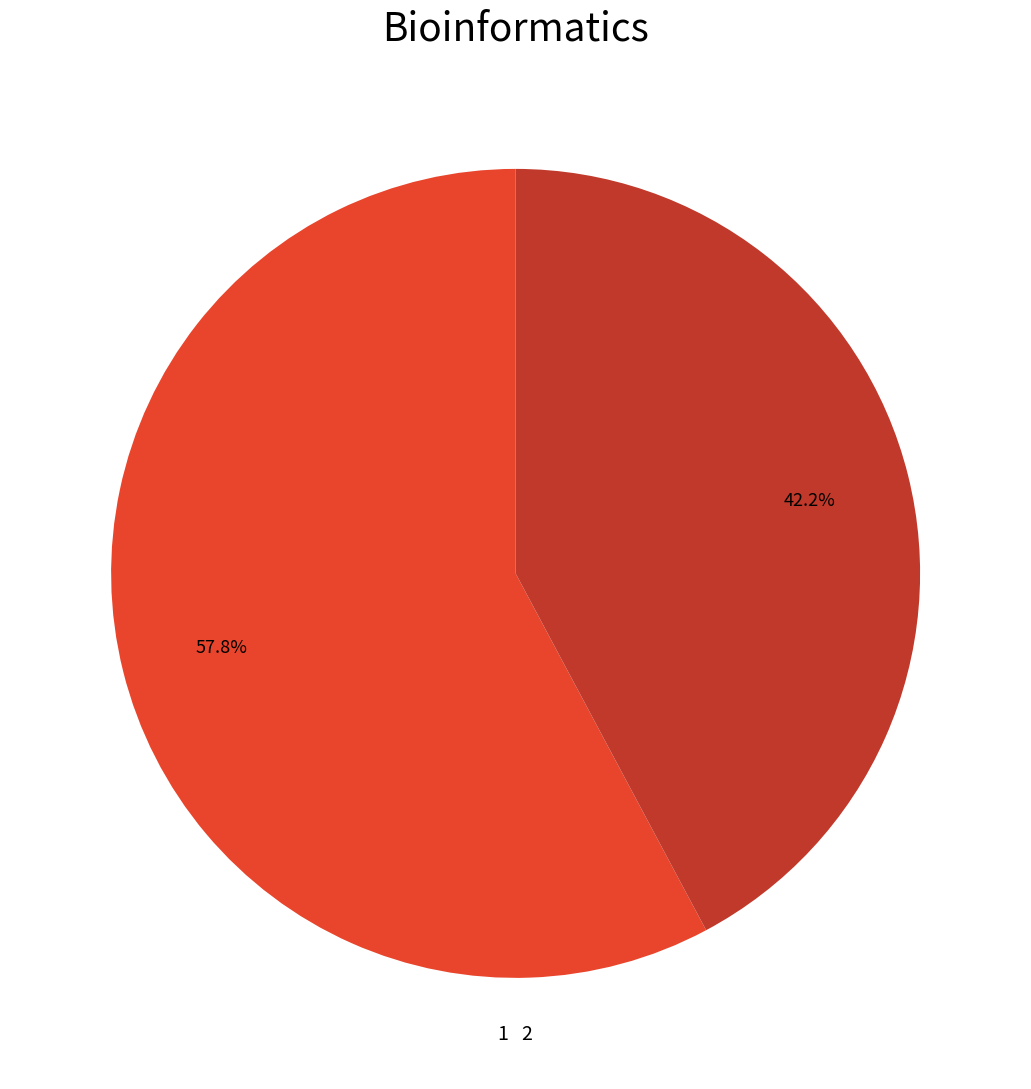

How many segments does this pie chart have?

2